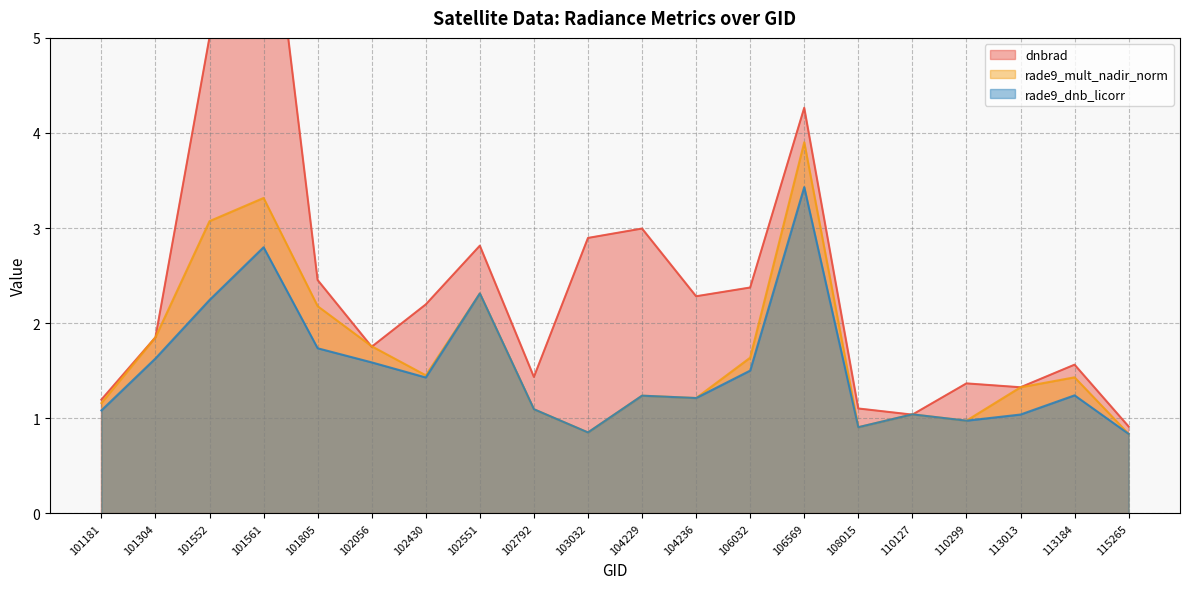

At 104236, list the series in order from smallest to largest.

rade9_mult_nadir_norm, rade9_dnb_licorr, dnbrad